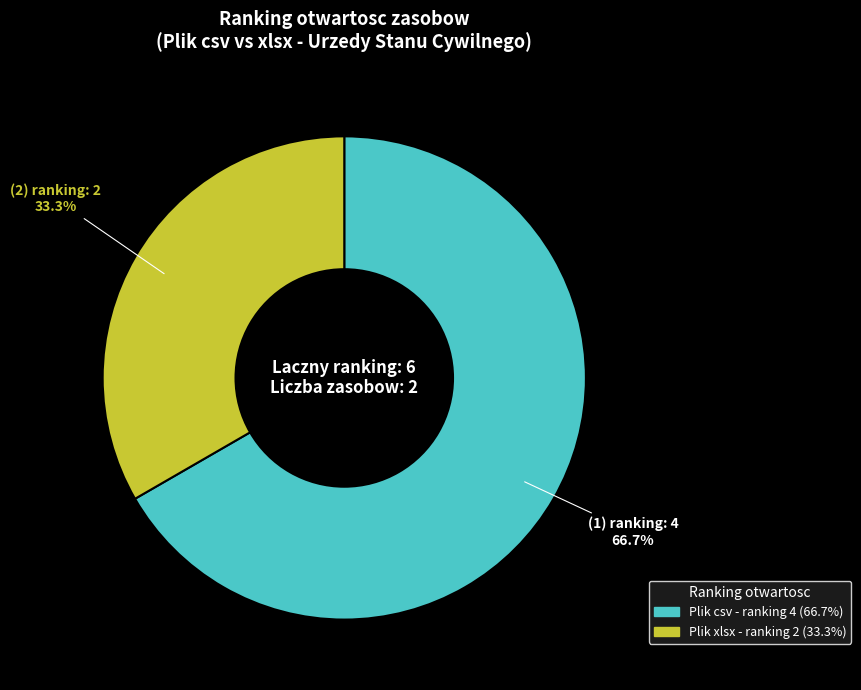

To the nearest percent, what is the average slice percentage?

50%